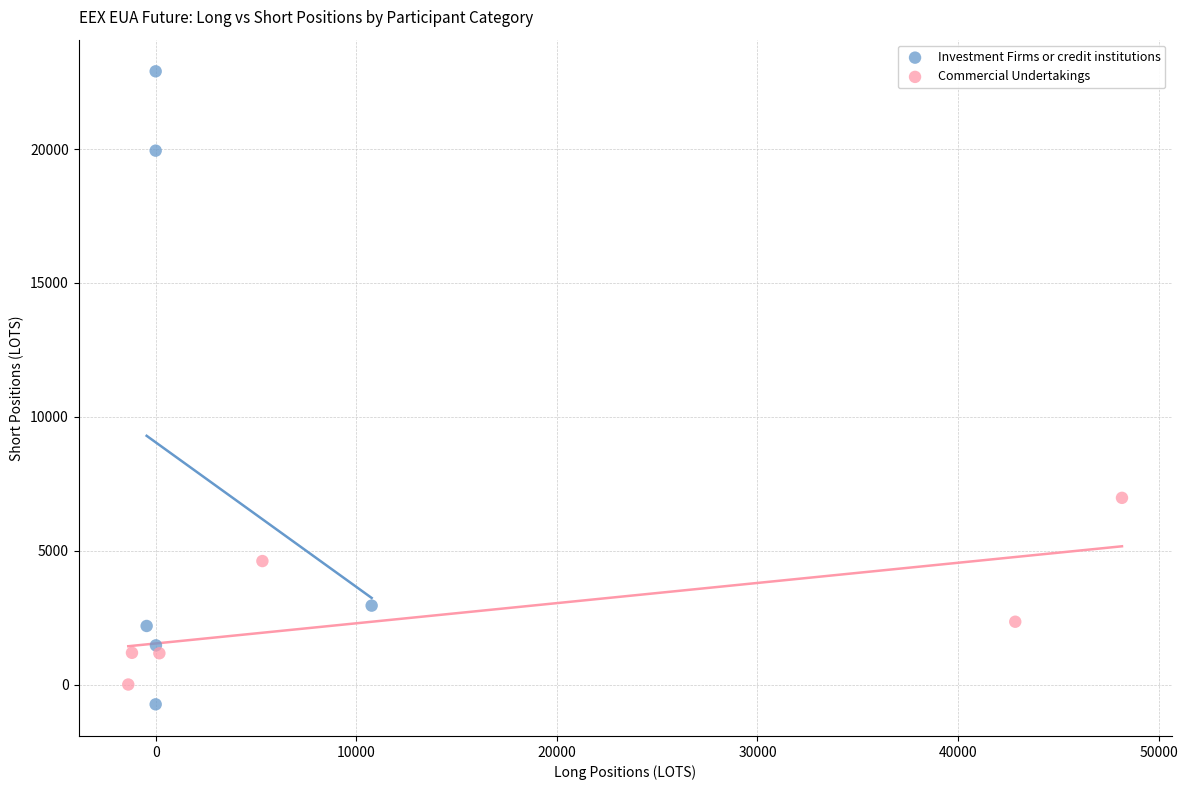

Which series has the widest spread of Y values?

Investment Firms or credit institutions